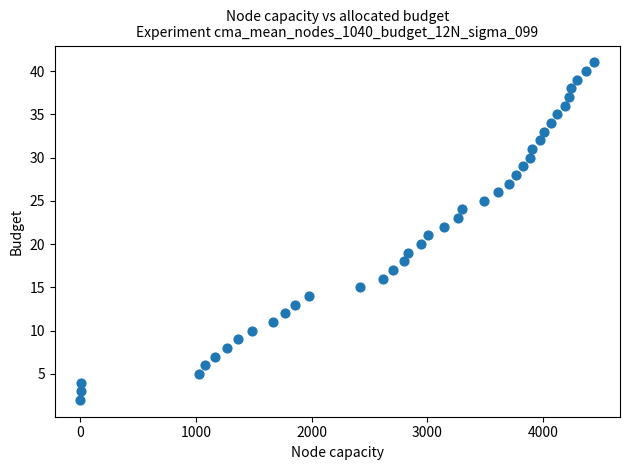

What is the range of Y values (max minus min)?

39